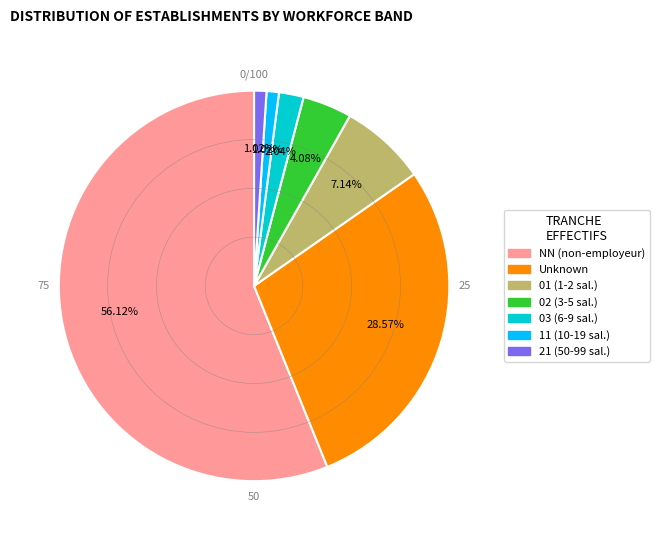

How many segments does this pie chart have?

7